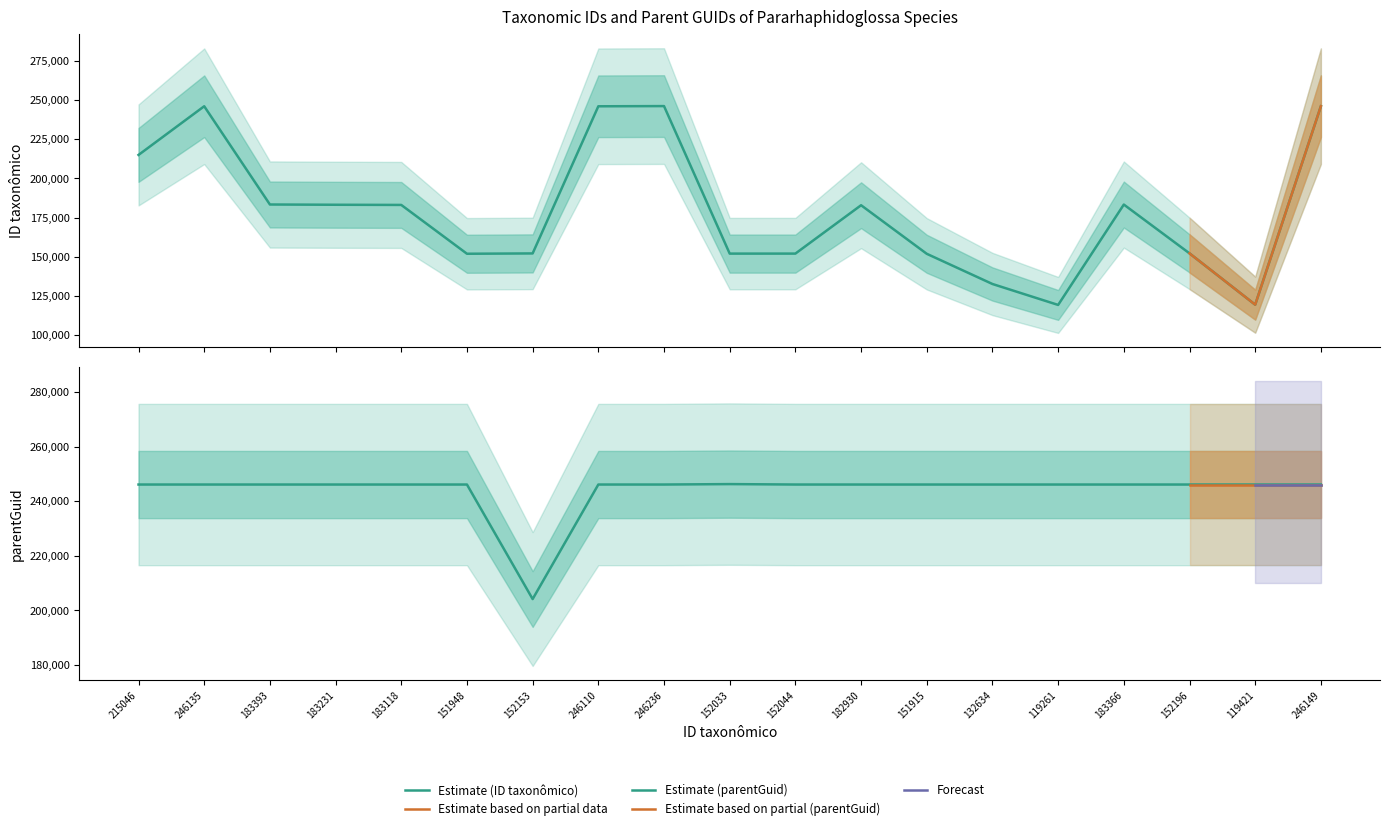

In ID taxonômico, how many points are higher than both neighbors (excluding endpoints)?

4